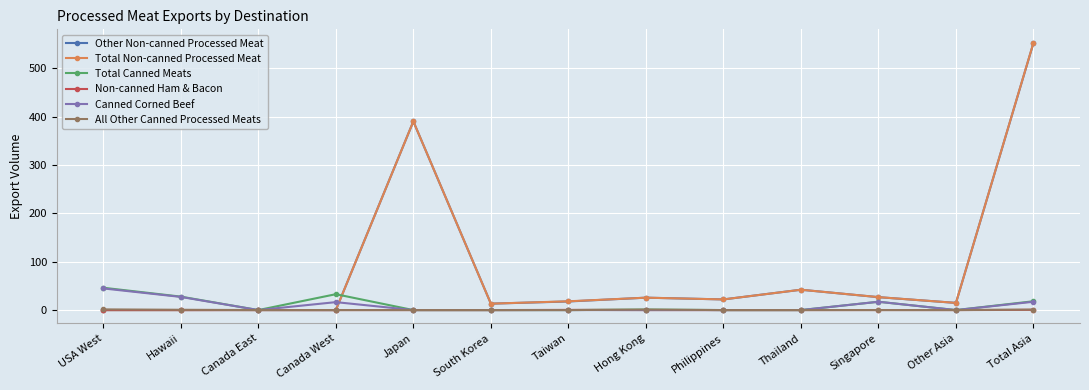

True or false: Total Canned Meats has more than 0 interior local peaks.

True